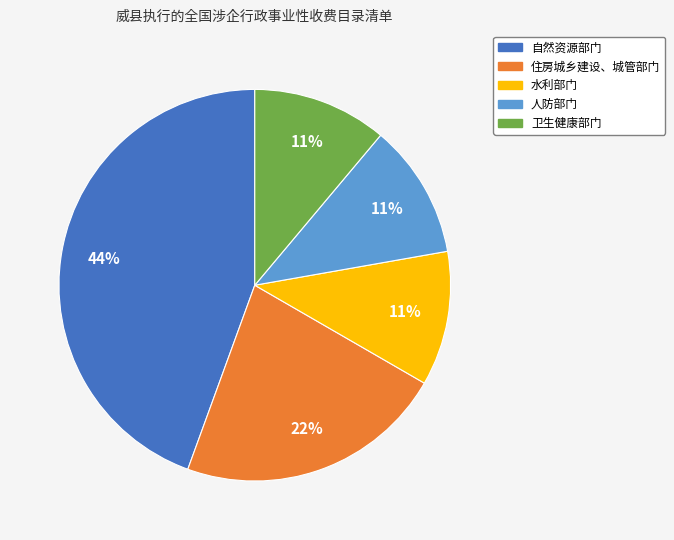

Does 水利部门 account for over 50% of the chart?

No